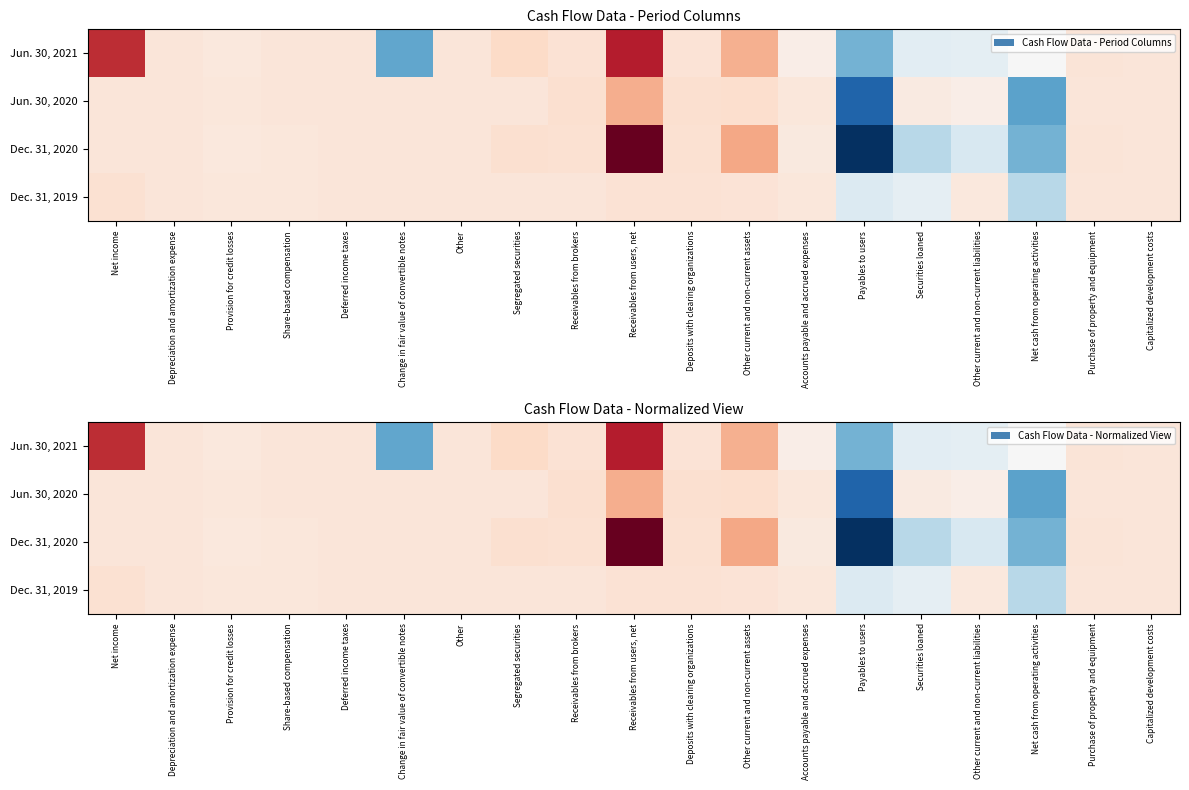

At which category is the sum across all series the highest?

Payables to users